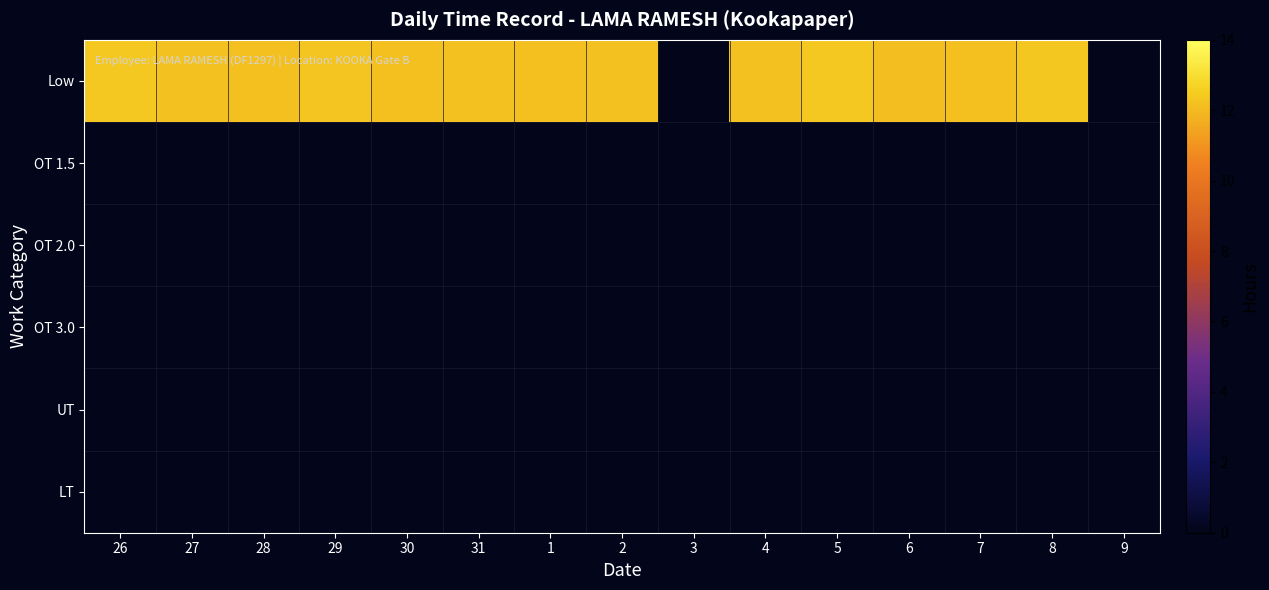

Which label corresponds to the smallest value in the chart?

3